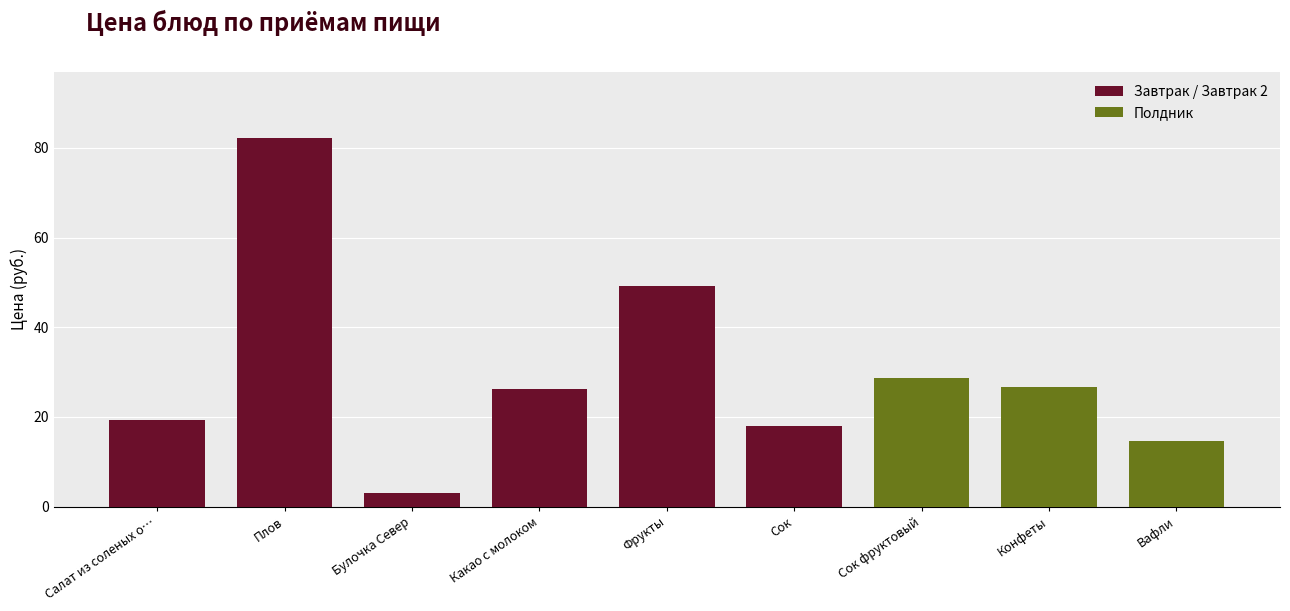

What is the smallest value displayed?

3.1